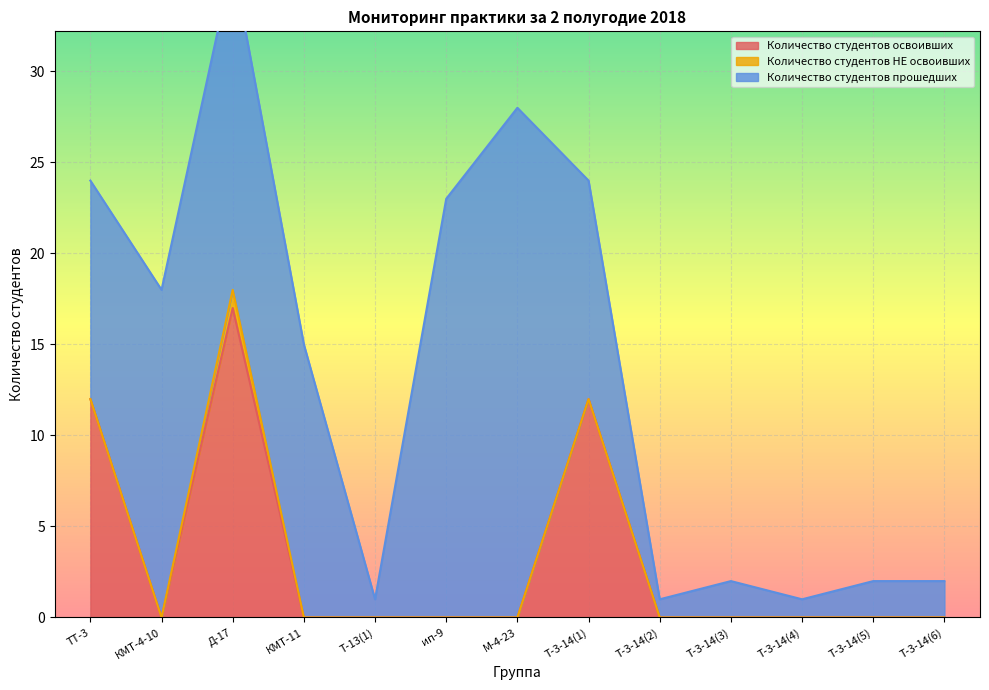

At which label does Количество студентов освоивших reach its minimum?

КМТ-4-10